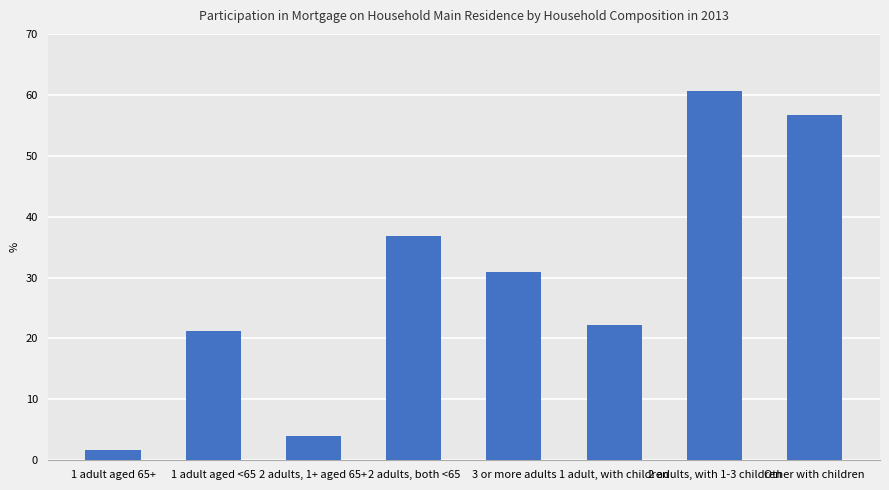

Approximately how many times larger is the value at 1 adult aged 65+ compared to 3 or more adults?

0.1